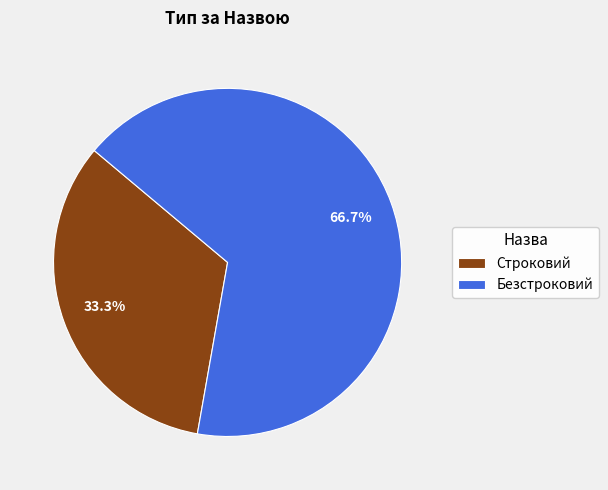

Does any single category account for the majority?

Yes